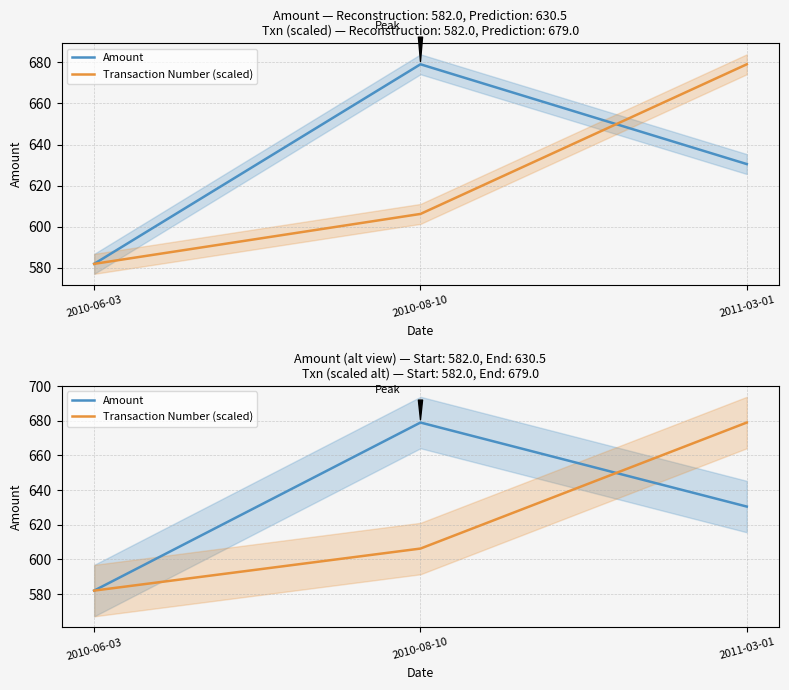

What is the value of the Amount point at the 2nd from the left?

679.0